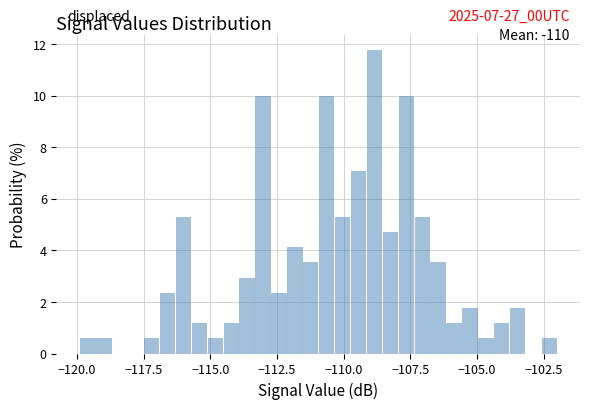

Around what value on the x-axis is the tallest bar? Give the approximate position of its centre, as read against the axis.

-109.0